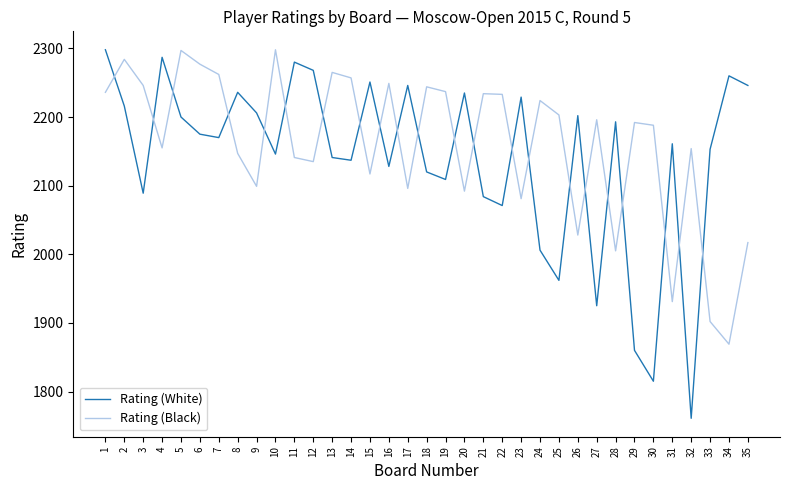

Where is the first local maximum for Rating (Black)?

2